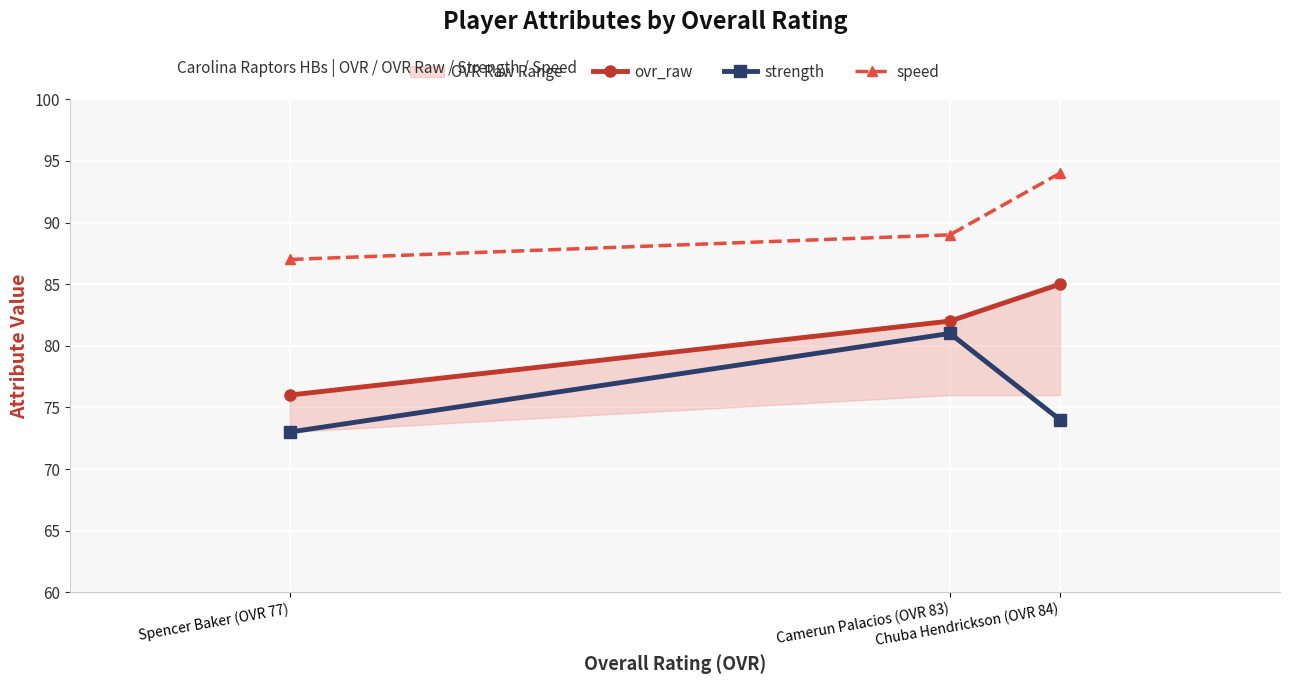

Reading left to right, list all the values displayed in this chart.

ovr_raw: Chuba Hendrickson (OVR 84)=85	Camerun Palacios (OVR 83)=82	Spencer Baker (OVR 77)=76
strength: Chuba Hendrickson (OVR 84)=74	Camerun Palacios (OVR 83)=81	Spencer Baker (OVR 77)=73
speed: Chuba Hendrickson (OVR 84)=94	Camerun Palacios (OVR 83)=89	Spencer Baker (OVR 77)=87